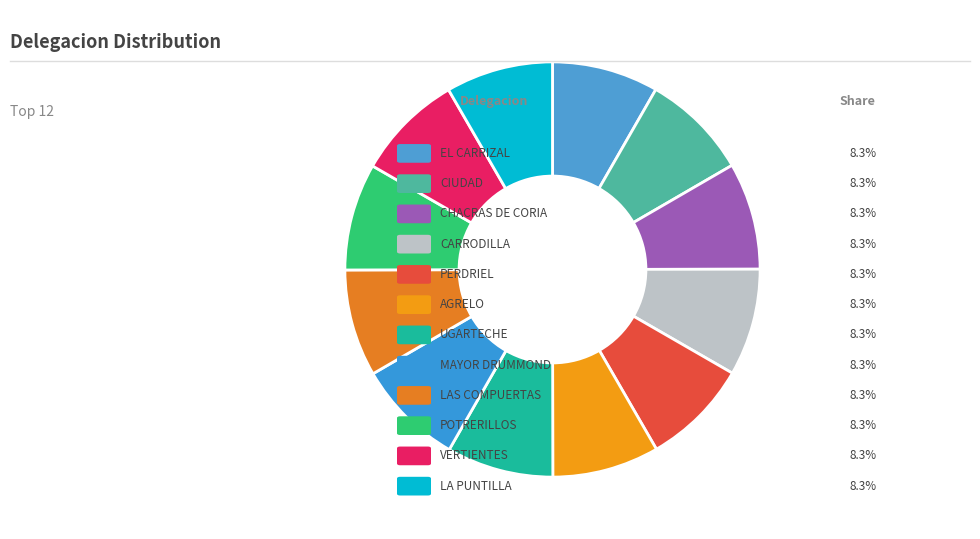

Count the number of slices in the pie.

12